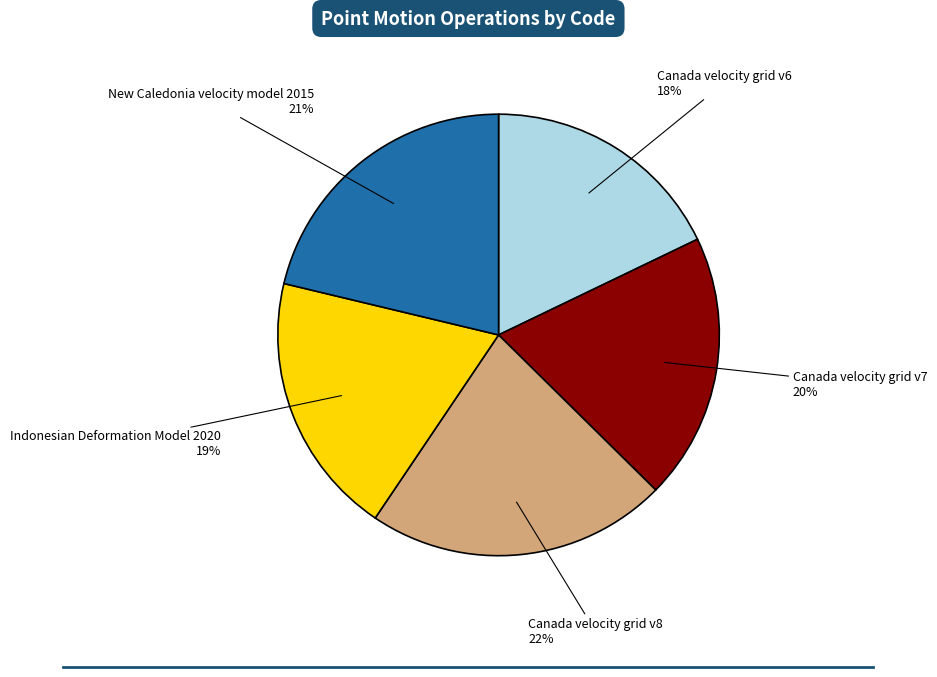

To the nearest percent, what is the difference between the Canada velocity grid v6 and Canada velocity grid v7 slice percentages?

2%